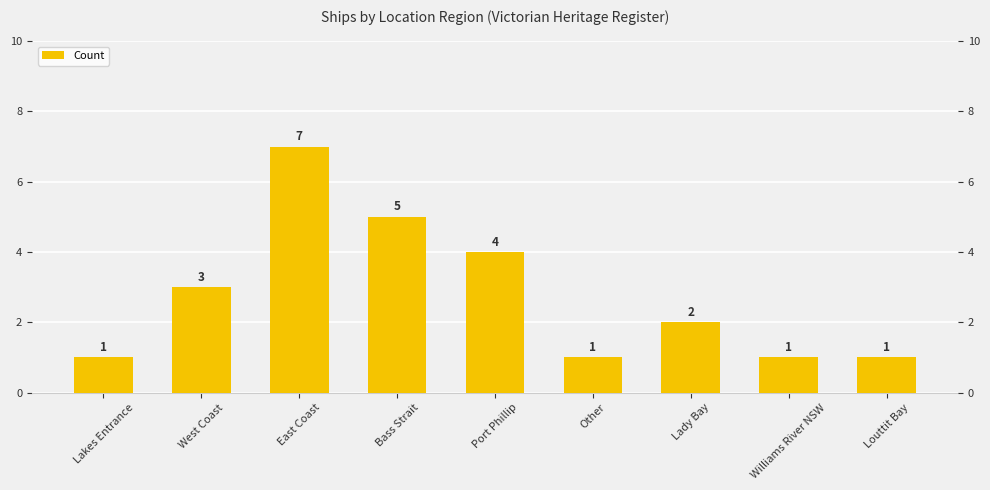

What position from the left is Williams River NSW?

8